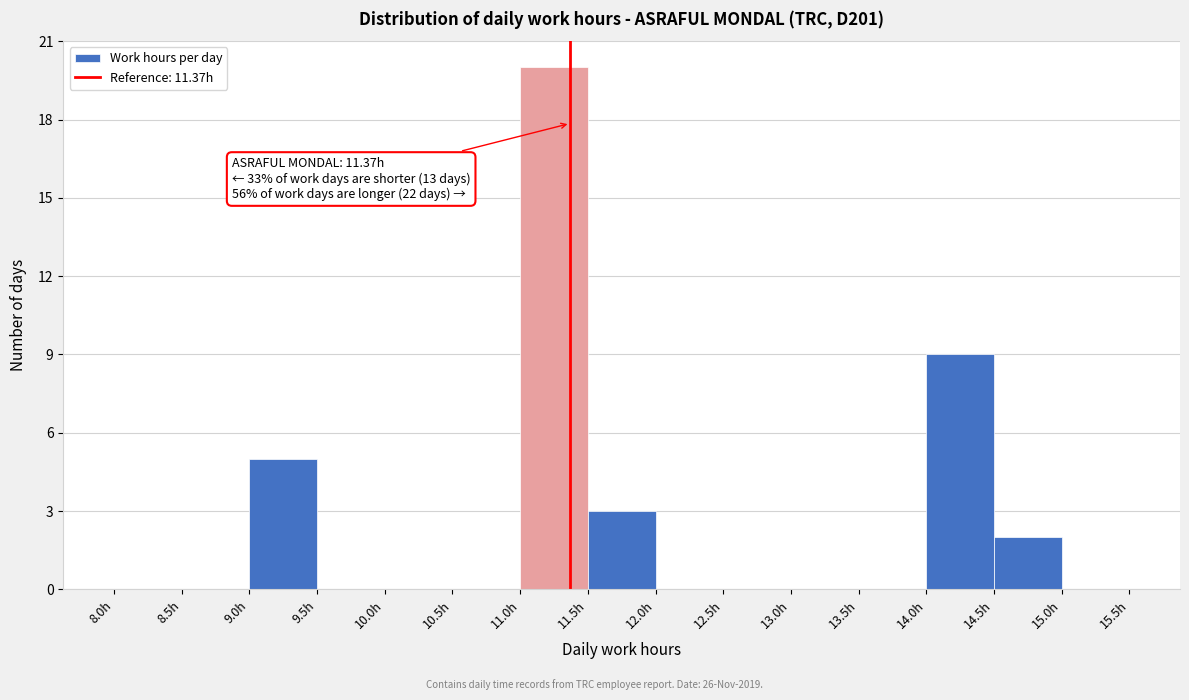

Which range on the x-axis has the tallest bar?

11.0 to 11.5